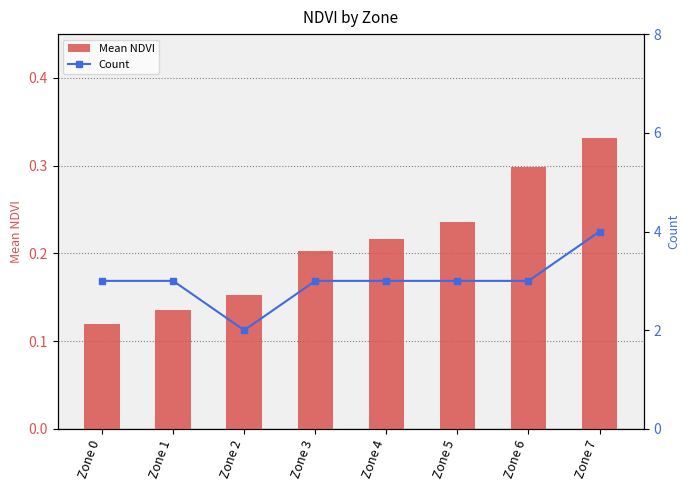

Which category has the lowest value in the Count series?

Zone 2